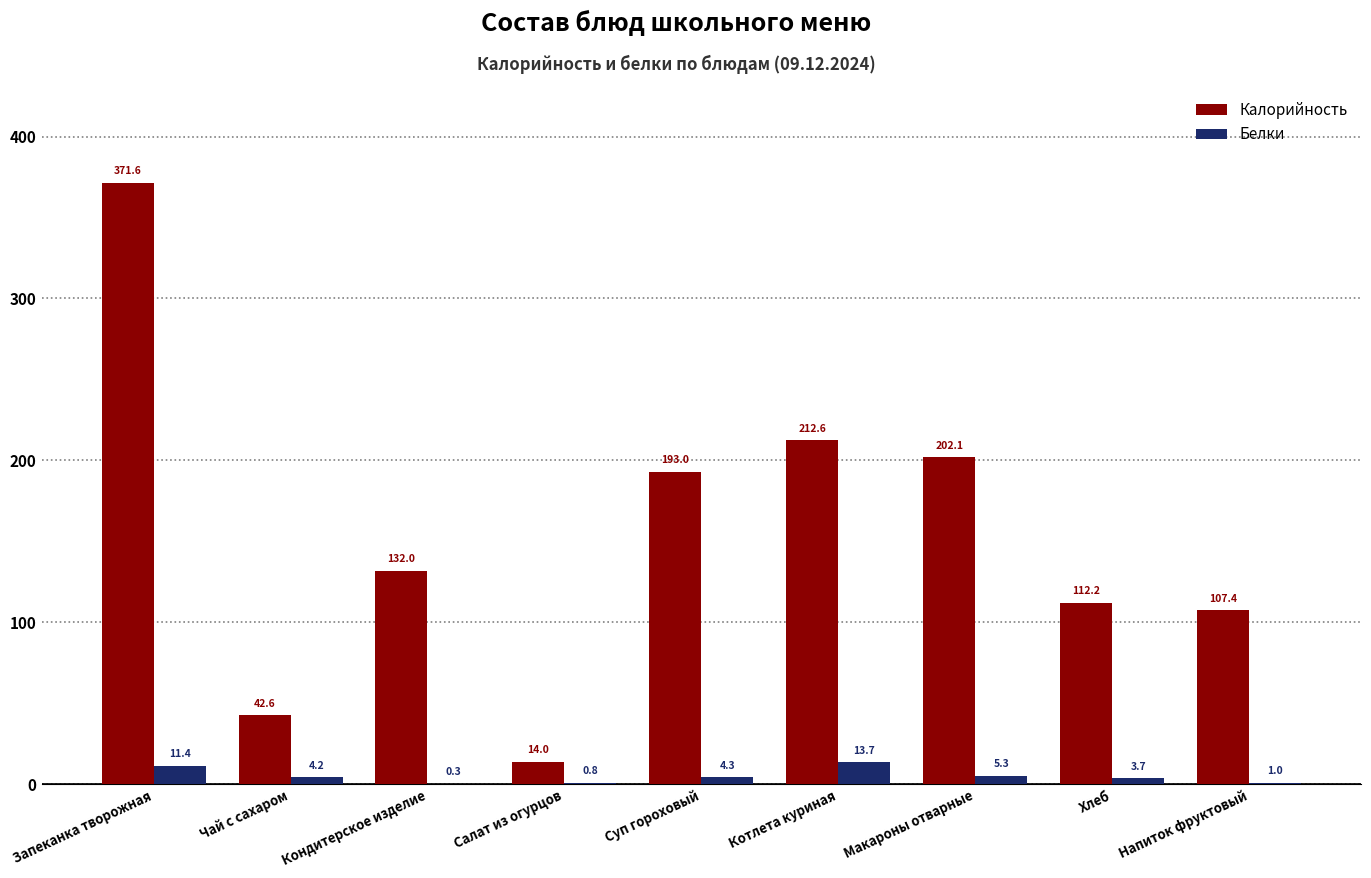

At which category is the sum across all series the highest?

Запеканка творожная